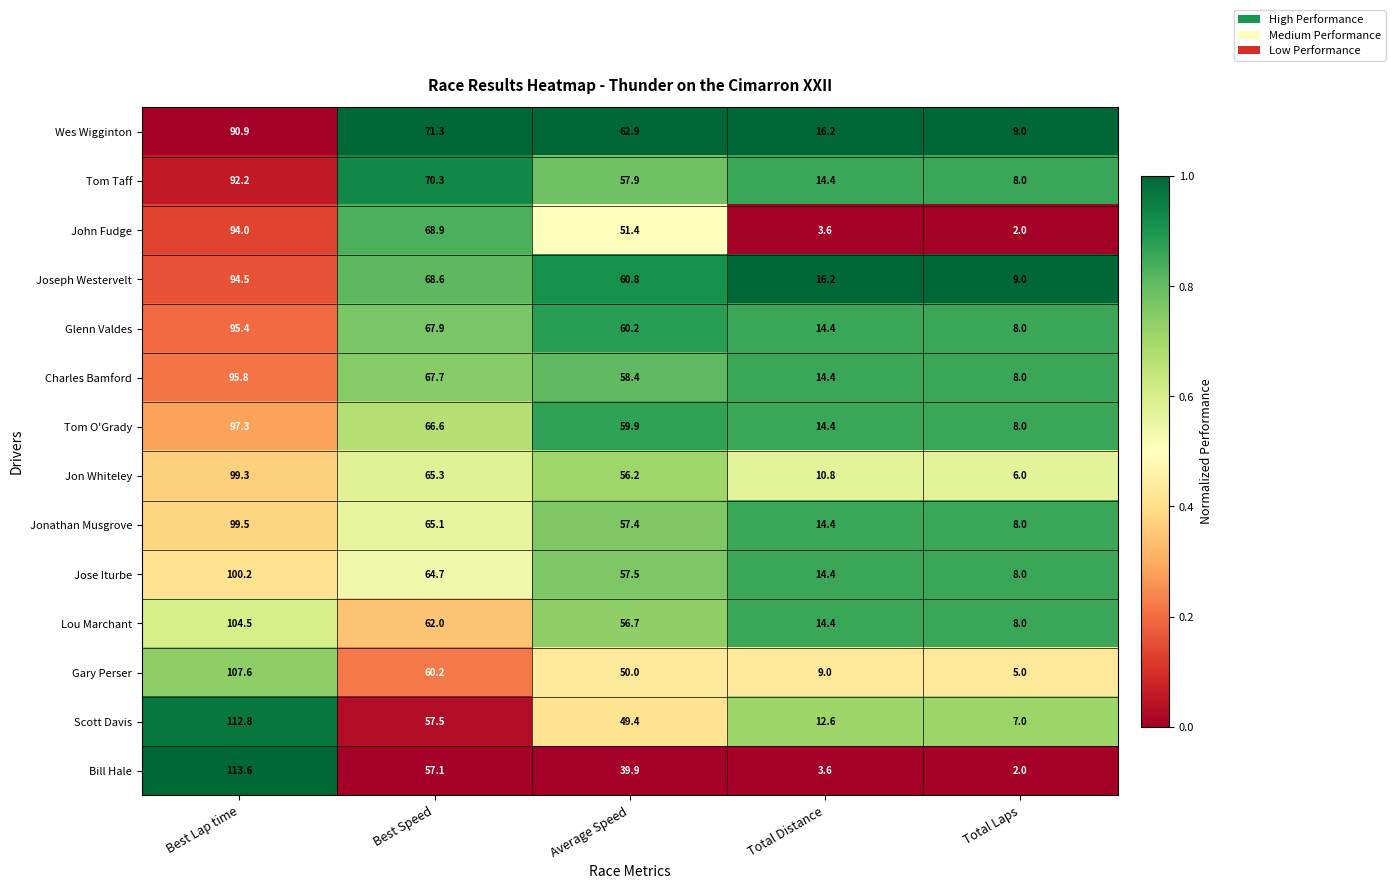

At which label does Jonathan Musgrove first exceed 57?

Best Lap time